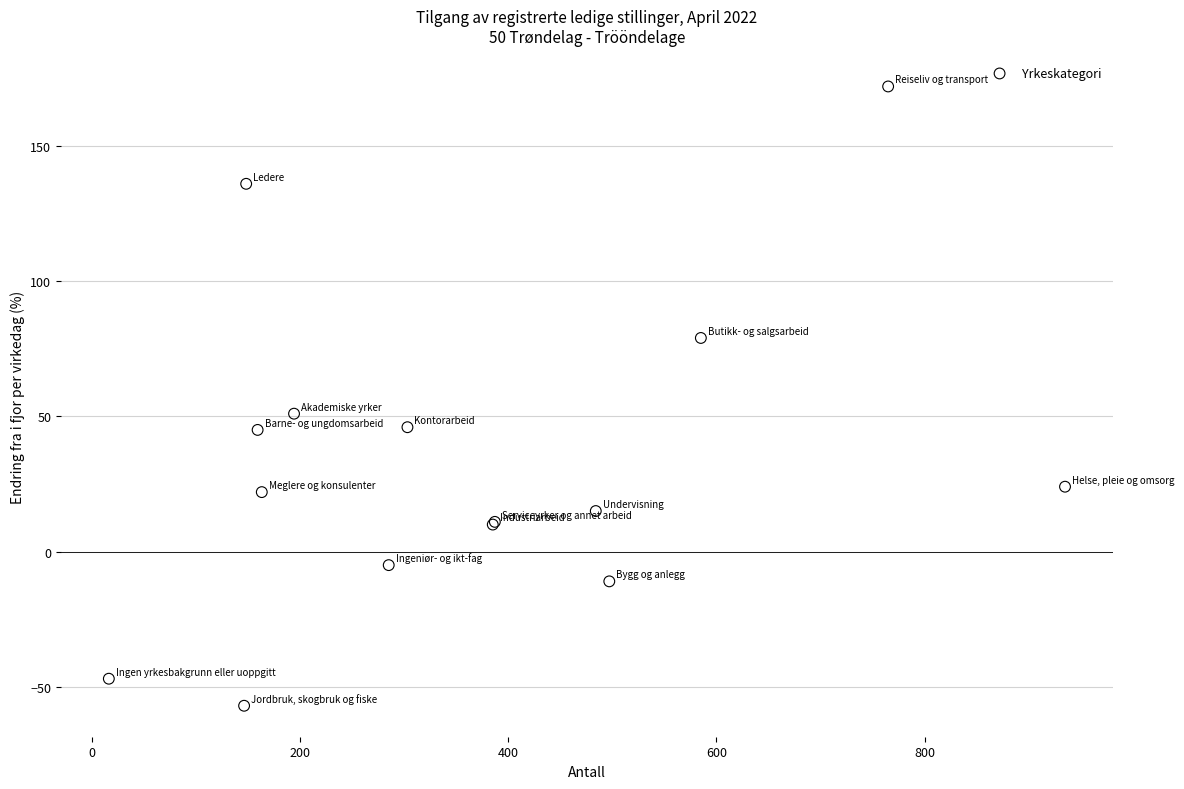

What Y value in the scatter plot is closest to 57?

51